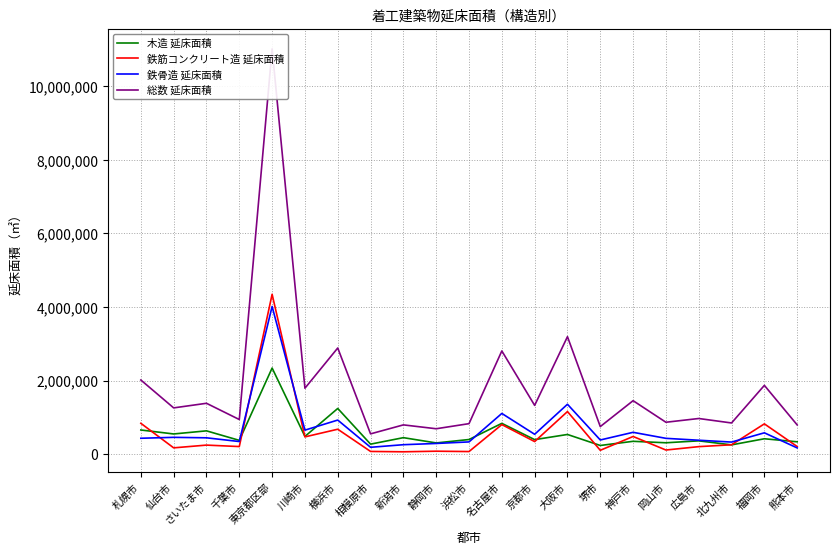

The value of 総数 延床面積 at 横浜市 is 2887634. True or false?

True